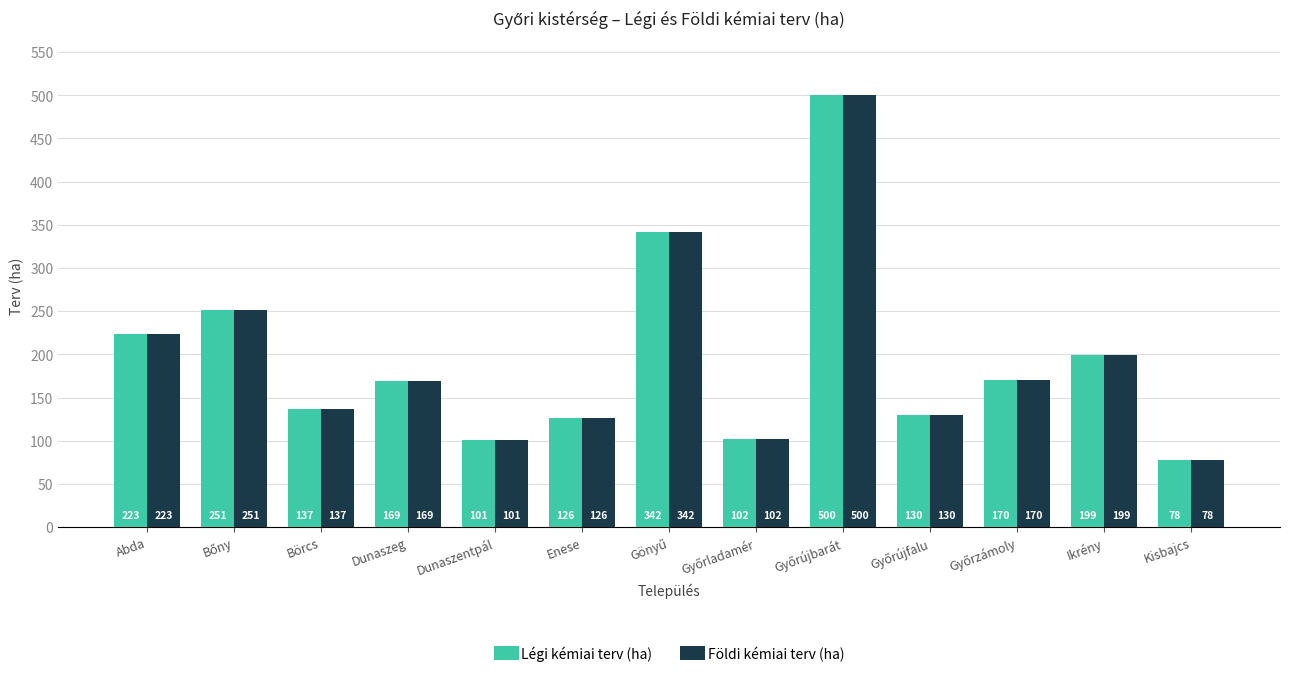

At which label does Földi kémiai terv (ha) first exceed 169?

Abda